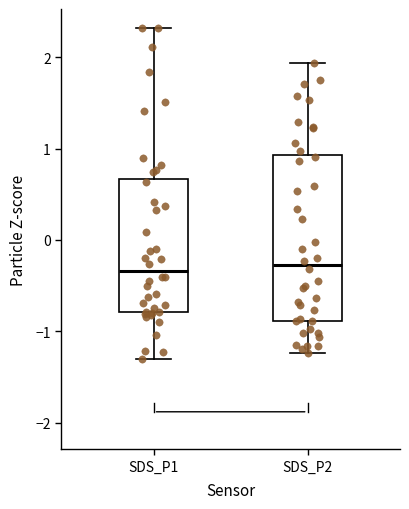

Comparing the boxes themselves (not the whiskers), which one is the tallest?

SDS_P2